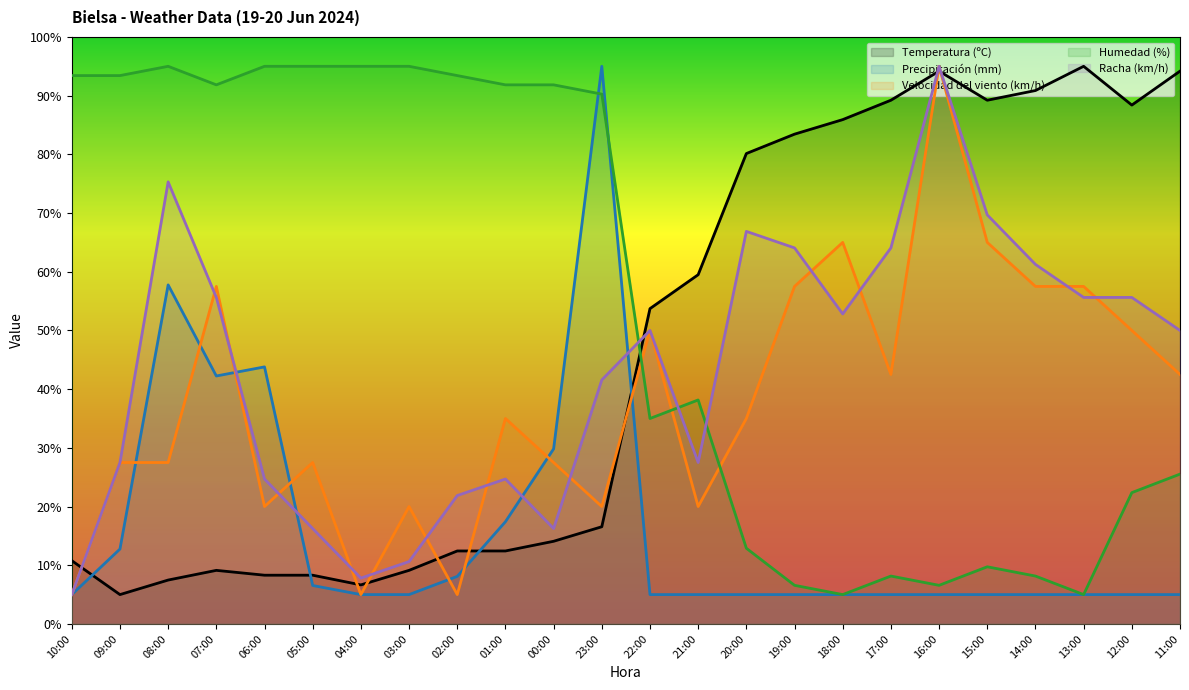

What is the sum of the Precipitación (mm) values at 09:00 and 12:00?

17.8